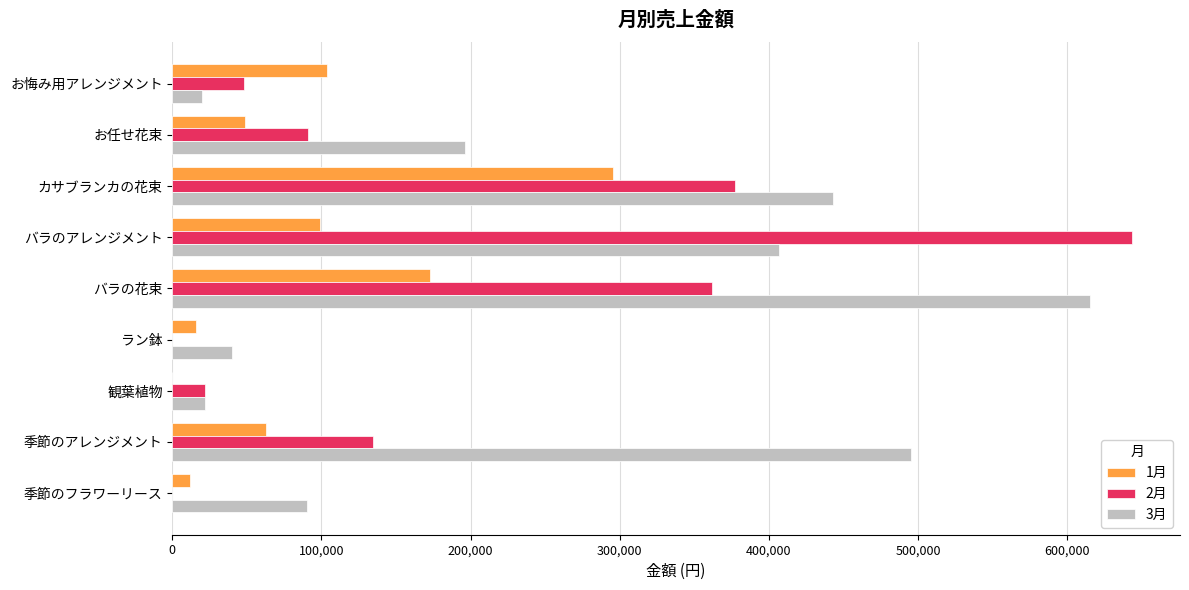

What is the greatest value displayed?

643500